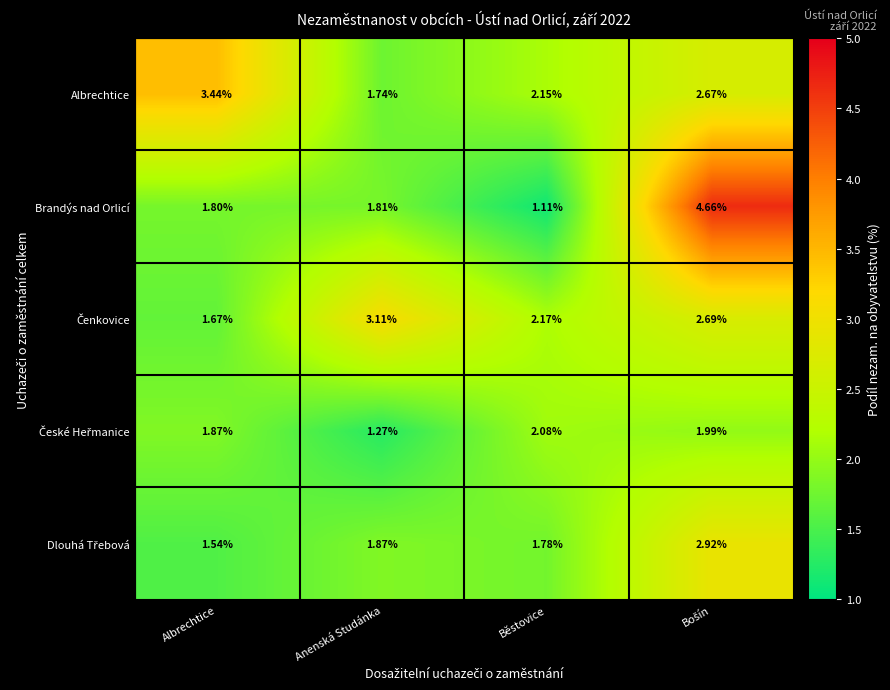

Which label corresponds to the smallest value in the chart?

Běstovice